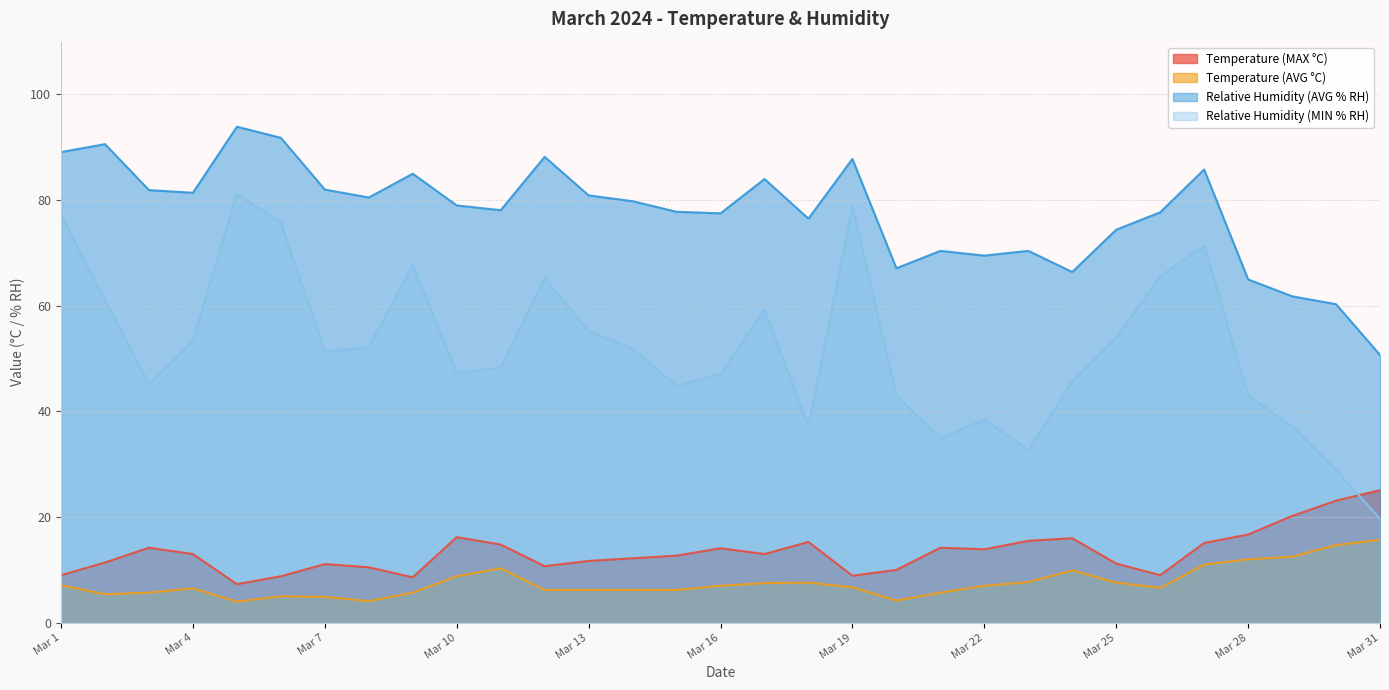

True or false: Temperature (AVG °C) and Relative Humidity (MIN % RH) cross at least once.

False